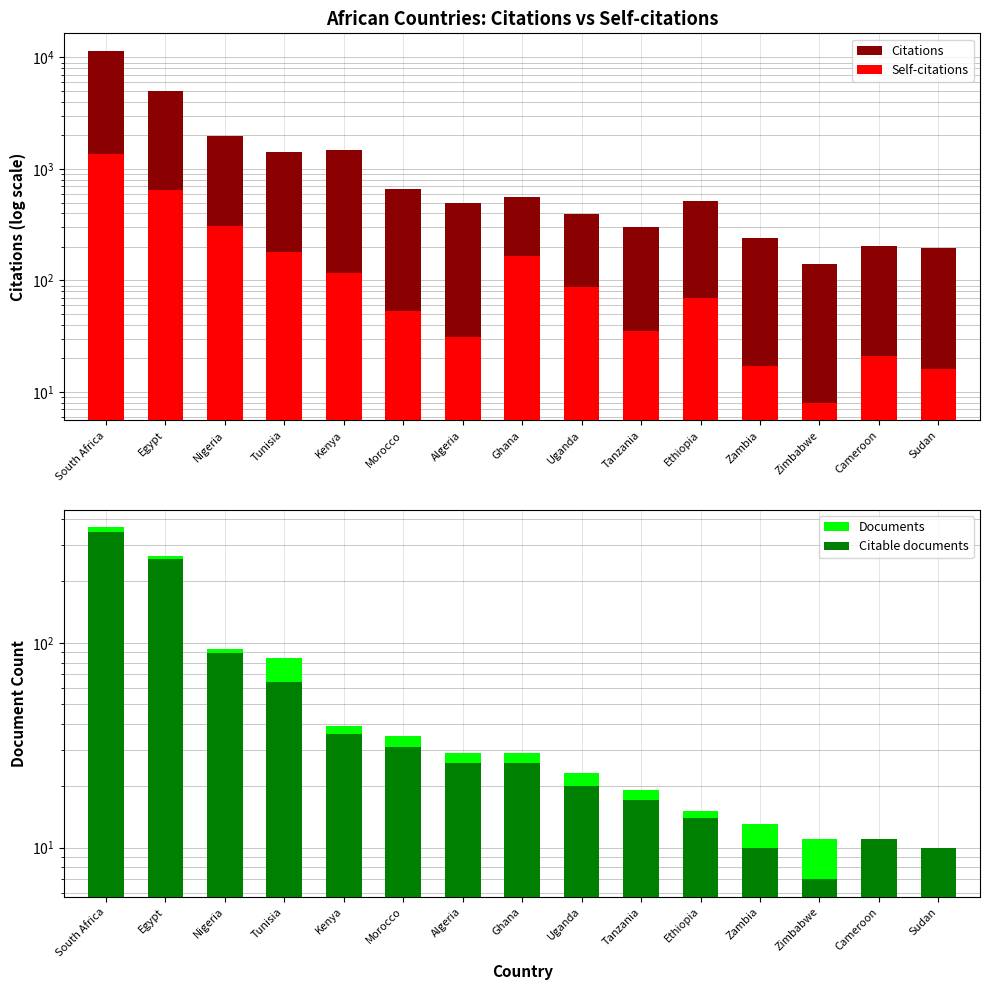

How many bars are there in each group?

4